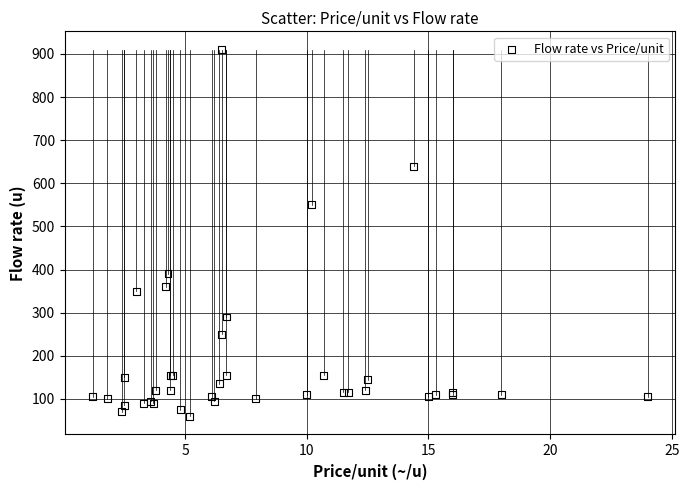

What Y value in the scatter plot is closest to 485?

550